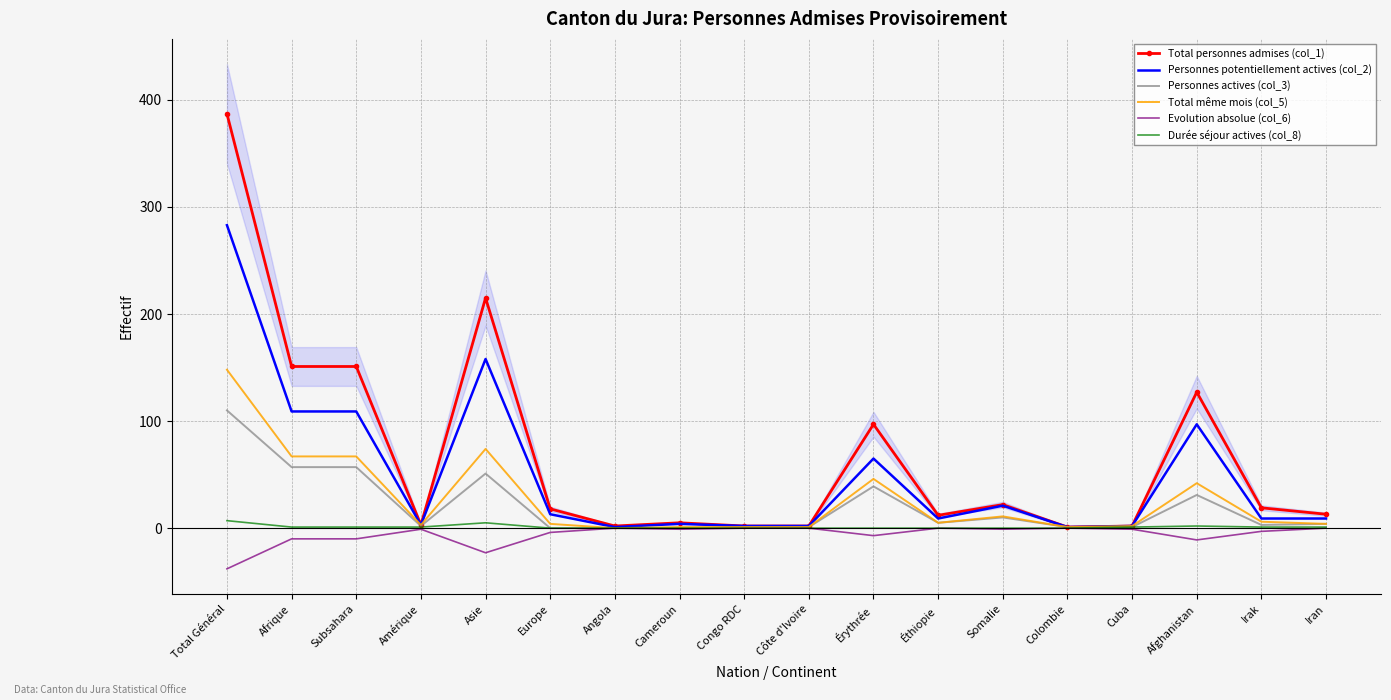

At which category is the sum across all series the highest?

Total Général